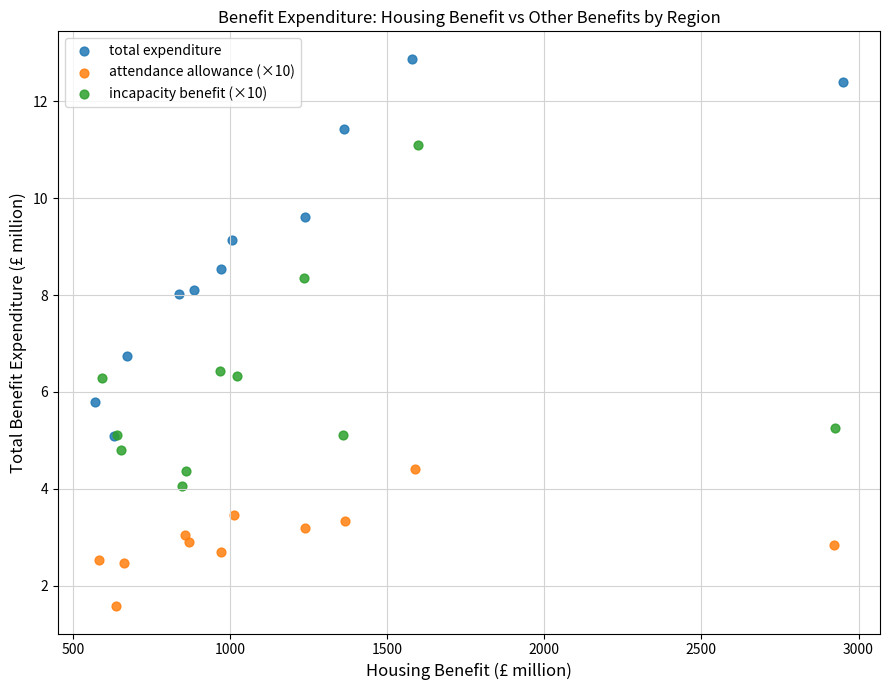

Which series has the widest spread of Y values?

total expenditure